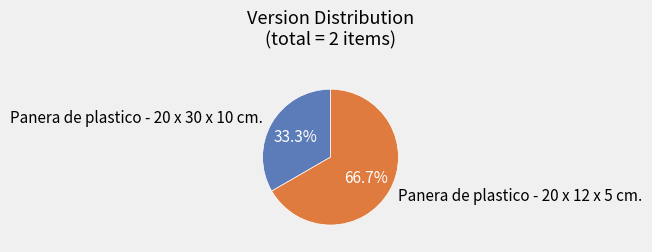

The Panera de plastico - 20 x 30 x 10 cm. slice represents 33% of the pie. True or false?

True